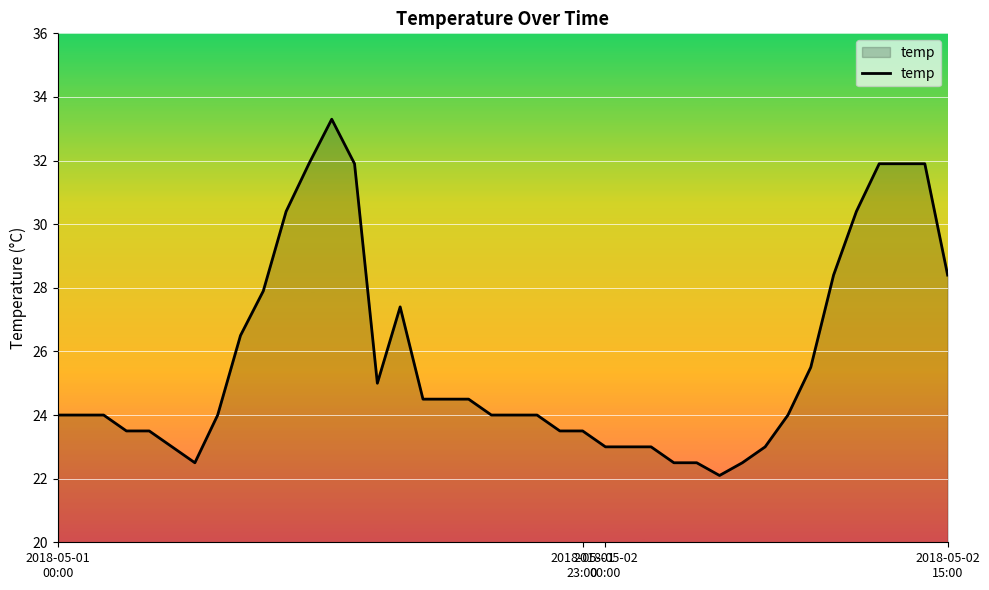

What is the difference between the maximum and minimum values?

11.2